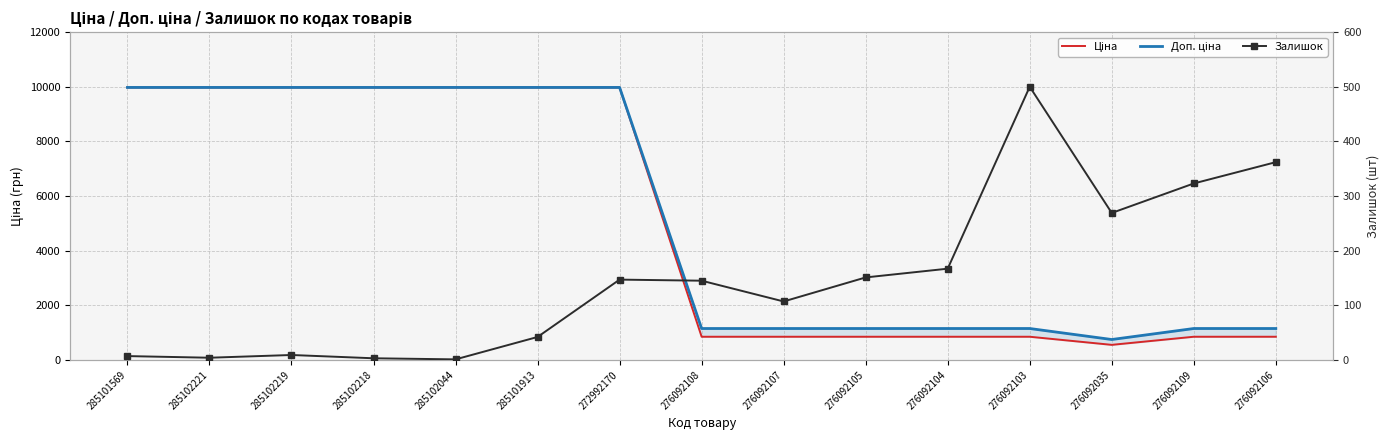

True or false: Залишок and Ціна intersect in this chart.

False